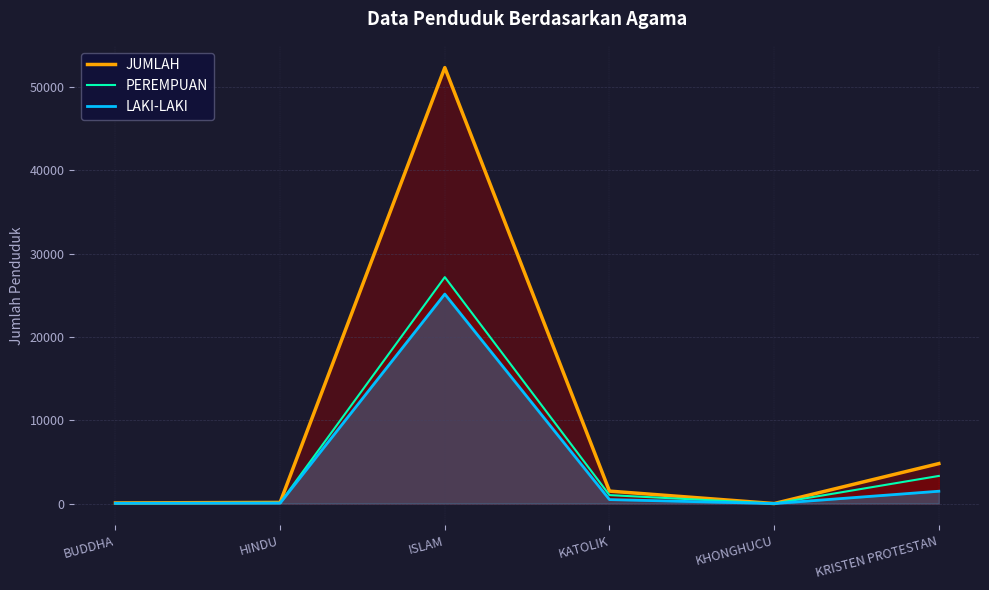

Reading left to right, extract all data points from this chart.

JUMLAH: BUDDHA=75	HINDU=139	ISLAM=52321	KATOLIK=1495	KHONGHUCU=2	KRISTEN PROTESTAN=4798
PEREMPUAN: BUDDHA=39	HINDU=85	ISLAM=27178	KATOLIK=1016	KHONGHUCU=1	KRISTEN PROTESTAN=3317
LAKI-LAKI: BUDDHA=36	HINDU=54	ISLAM=25143	KATOLIK=479	KHONGHUCU=1	KRISTEN PROTESTAN=1481